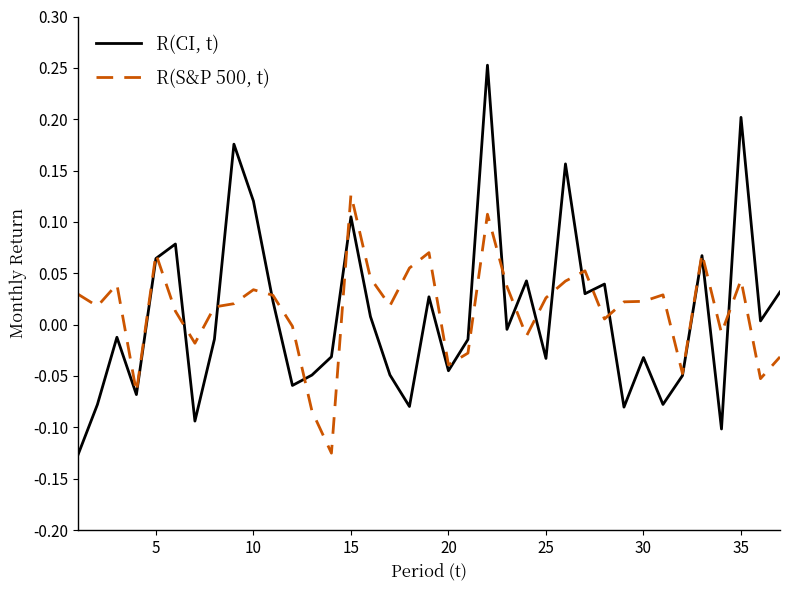

Does the chart have visible grid lines?

No